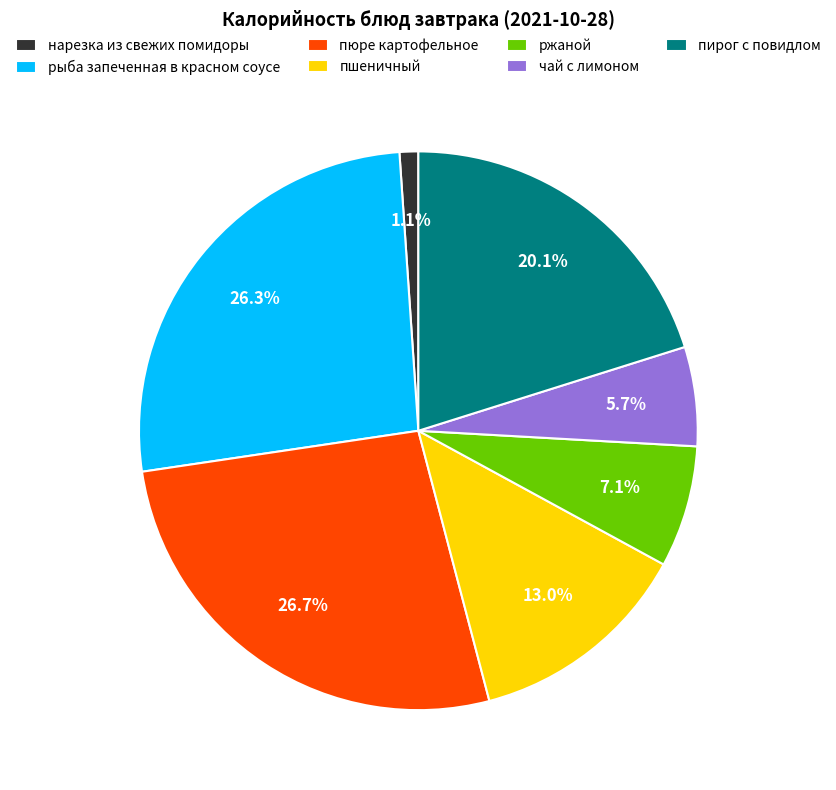

What is the ratio of the value at нарезка из свежих помидоры to the value at пирог с повидлом?

0.1